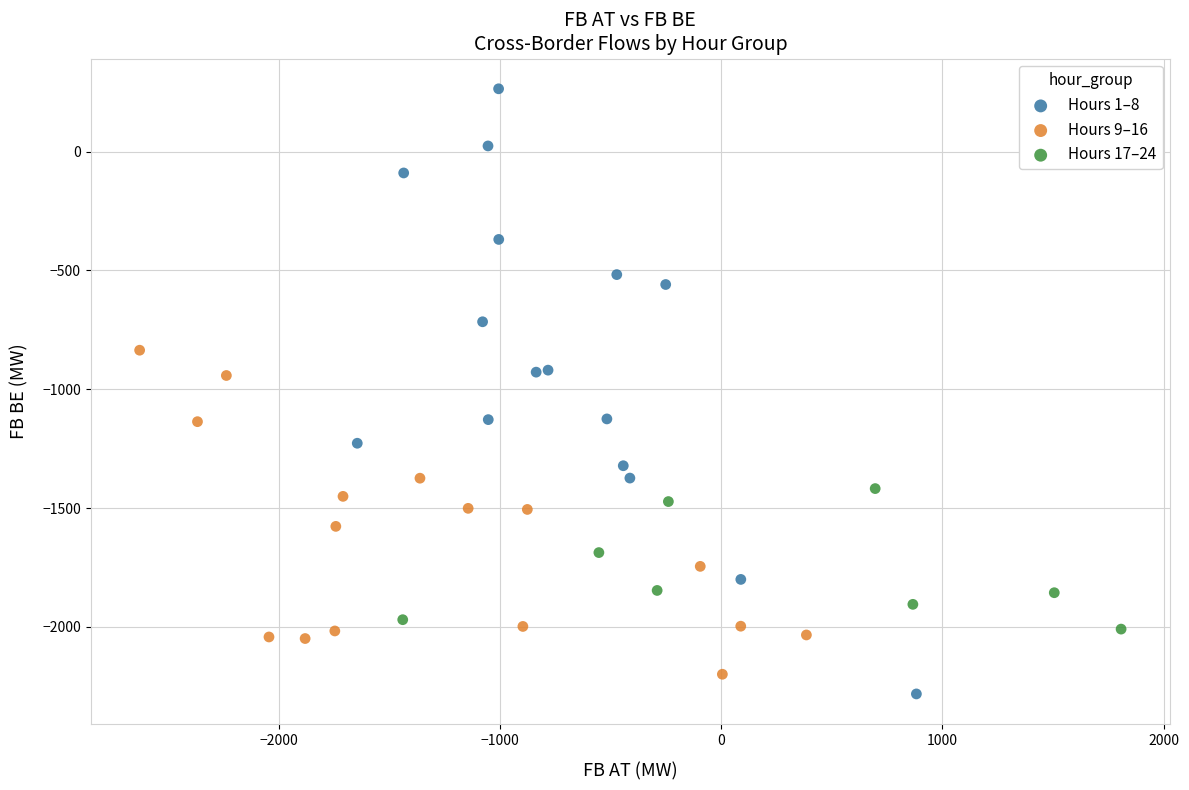

What are all the series names shown in the legend?

Hours 1–8, Hours 9–16, Hours 17–24